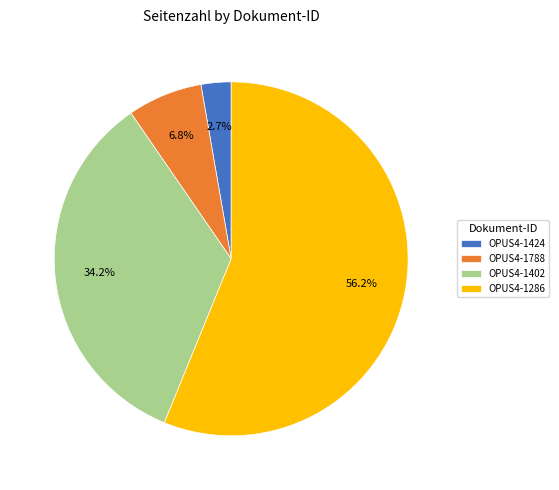

How many slices are in this pie chart?

4